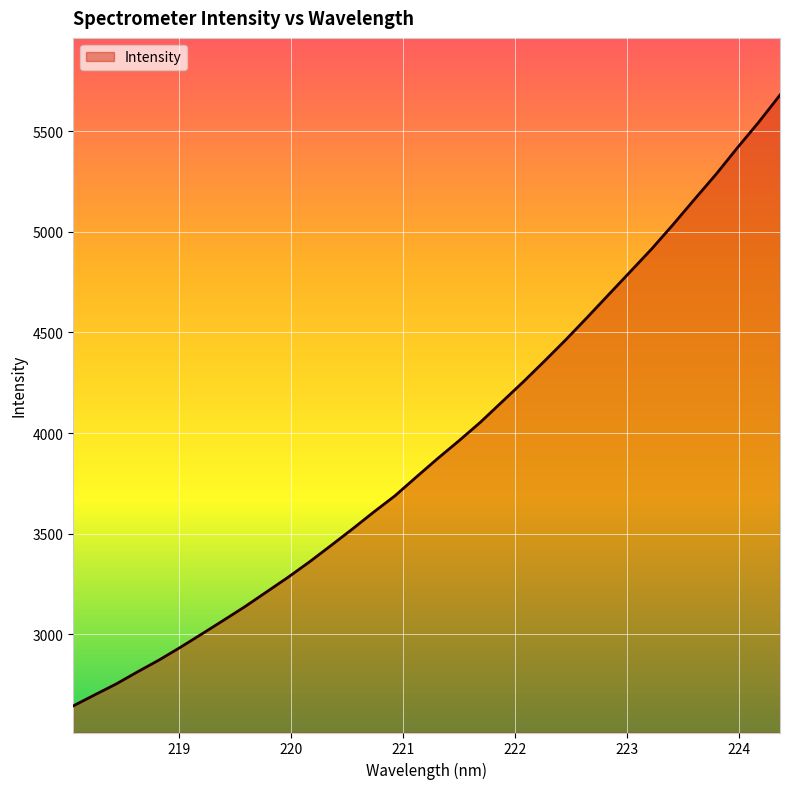

What is the difference between the maximum and minimum values?

3035.4